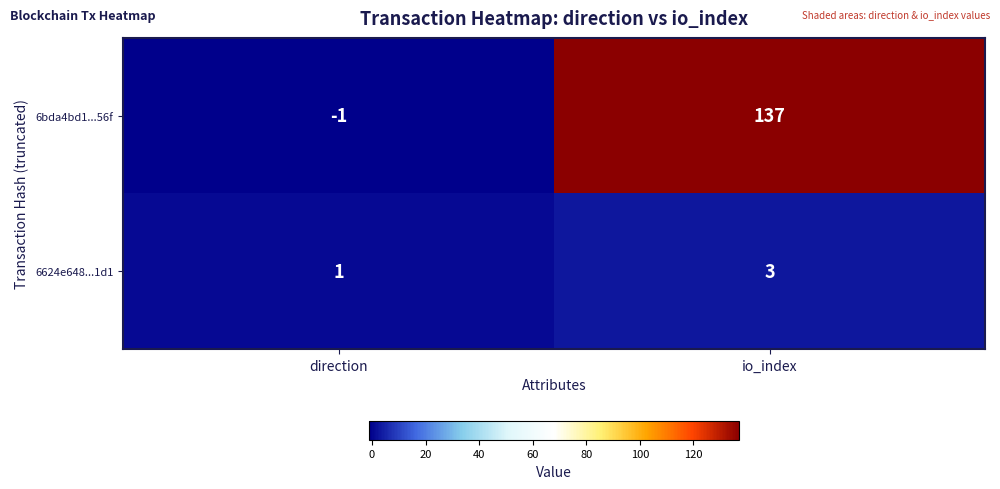

Where is 6bda4bd1...56f nearest to the value 68?

direction